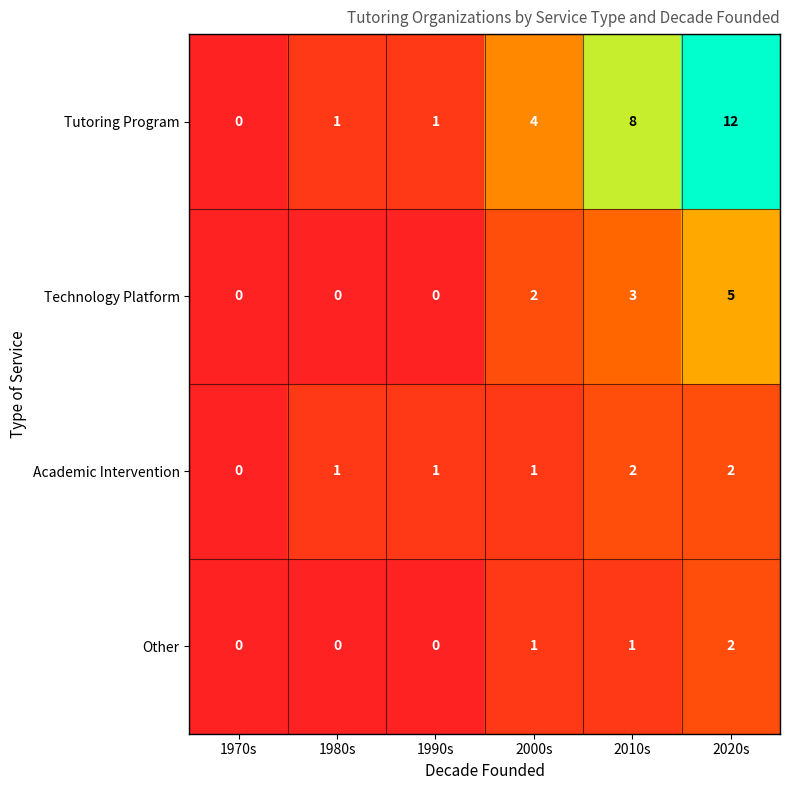

Which category has the highest value across all series?

2020s